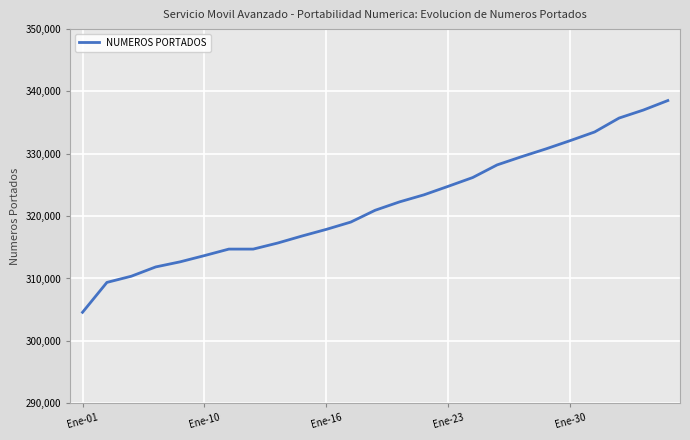

What is the difference between the maximum and minimum values?

33967